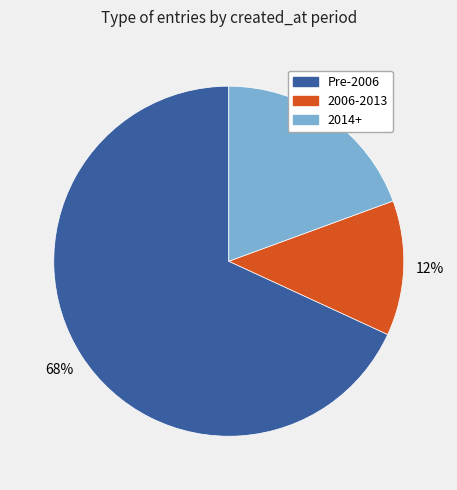

To the nearest percent, what is the average slice percentage?

33%